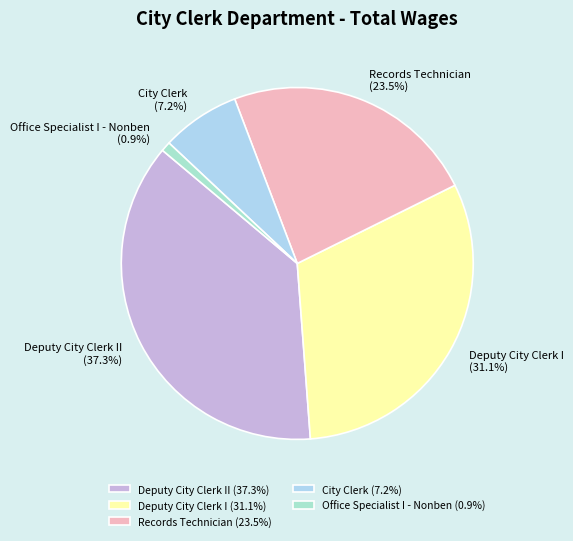

To the nearest percent, what is the difference between the Records Technician and Office Specialist I - Nonben slice percentages?

23%